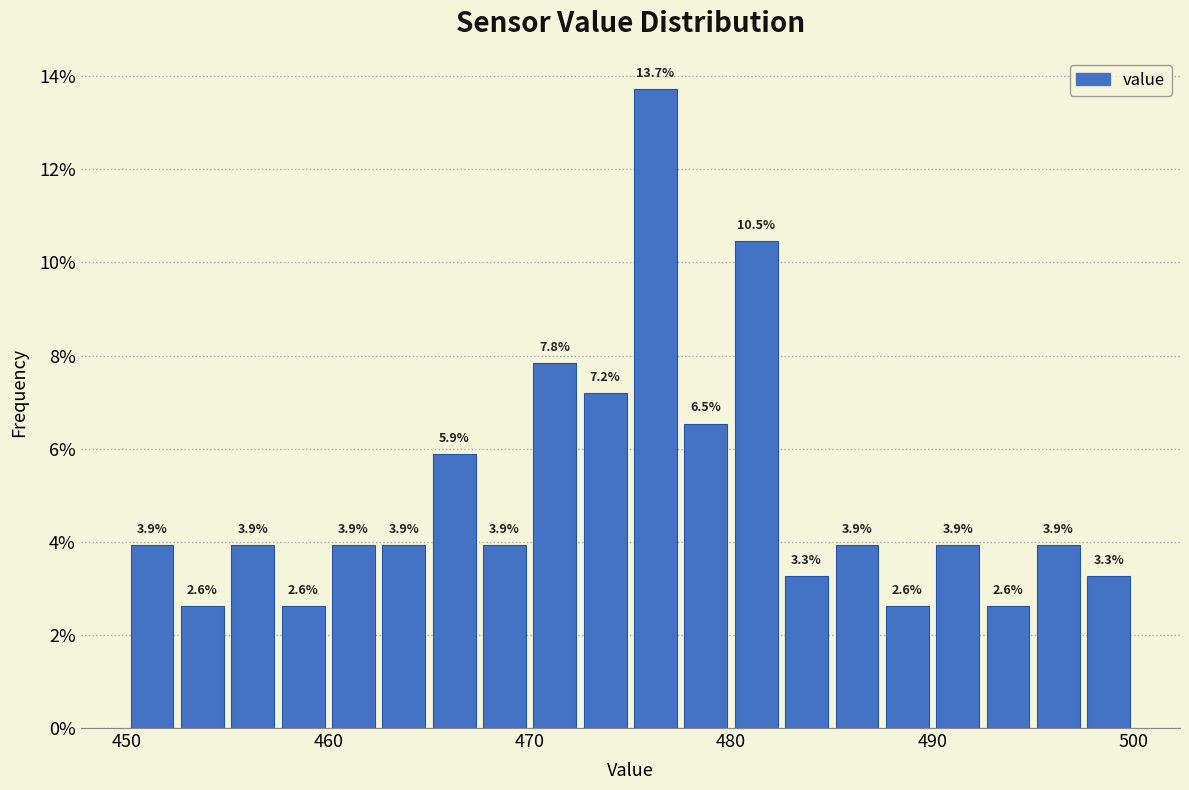

Around what value on the x-axis is the tallest bar? Give the approximate position of its centre, as read against the axis.

476